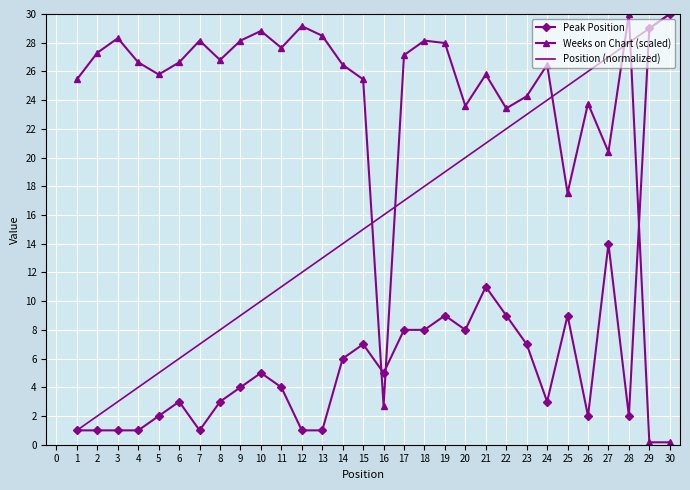

The Weeks on Chart (scaled) series shows 11.5 at 2. True or false?

False